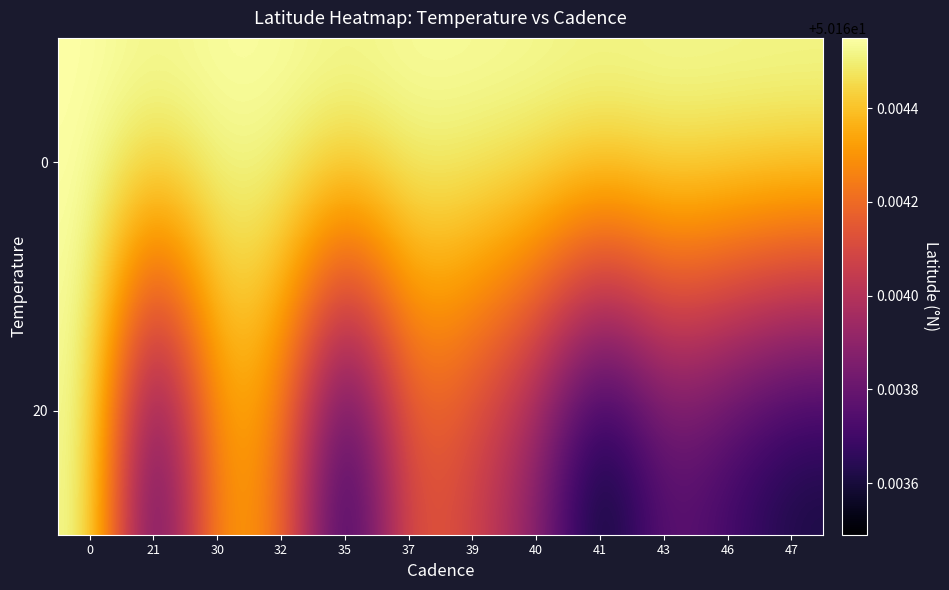

List the series in order of their peak value, lowest first.

0, 20